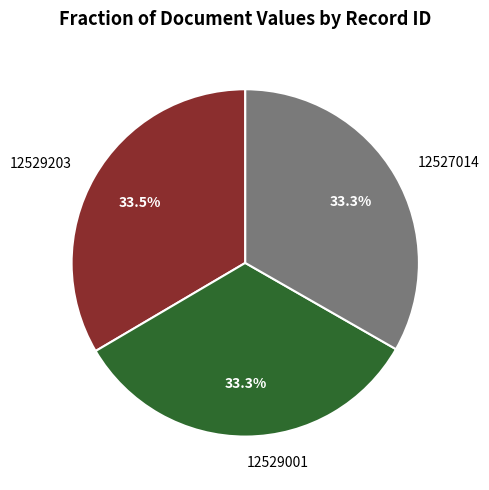

To the nearest percent, what percentage of the pie is 12529001?

33%